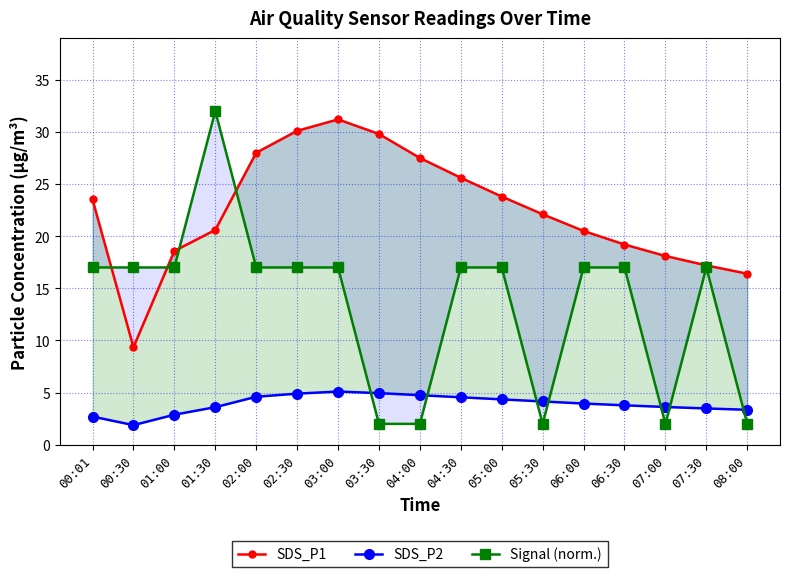

True or false: SDS_P1 and SDS_P2 cross at least once.

False